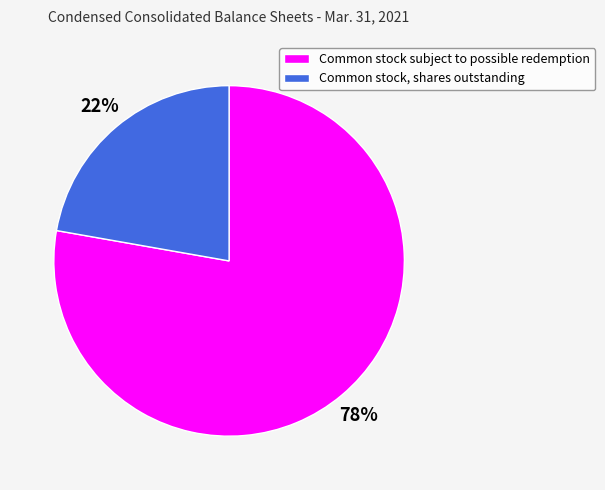

To the nearest percent, what percentage of the pie is Common stock subject to possible redemption?

78%